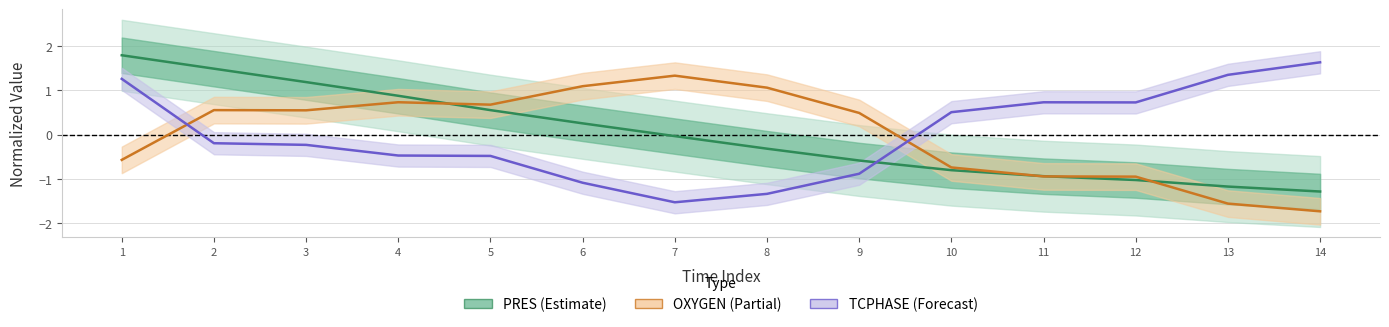

How many data points in OXYGEN are less than 0?

6